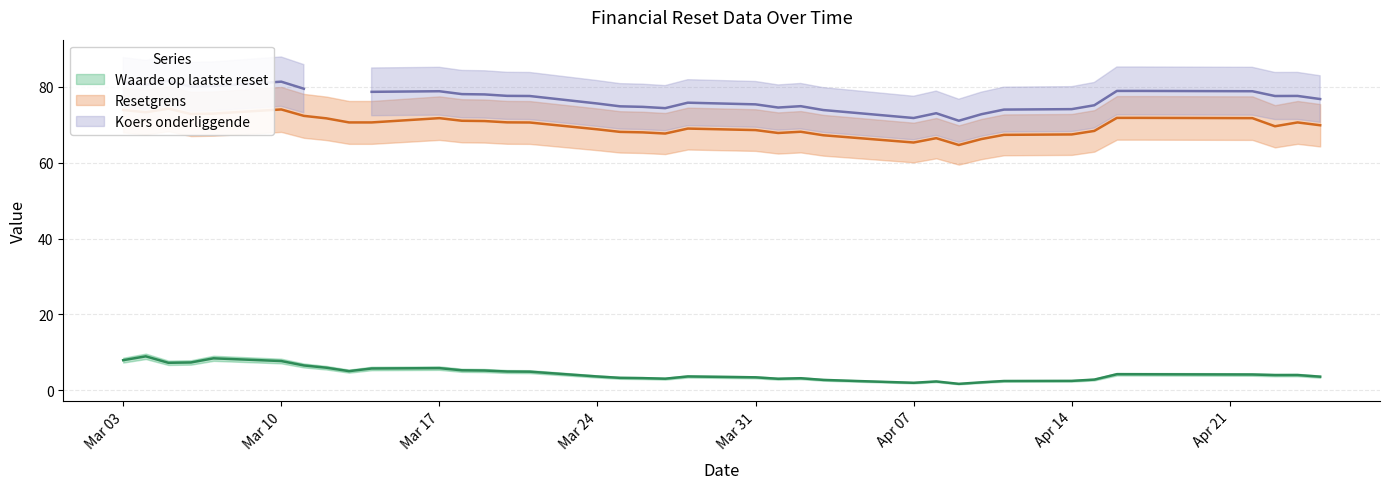

What position from the left is 2025-04-15?

7